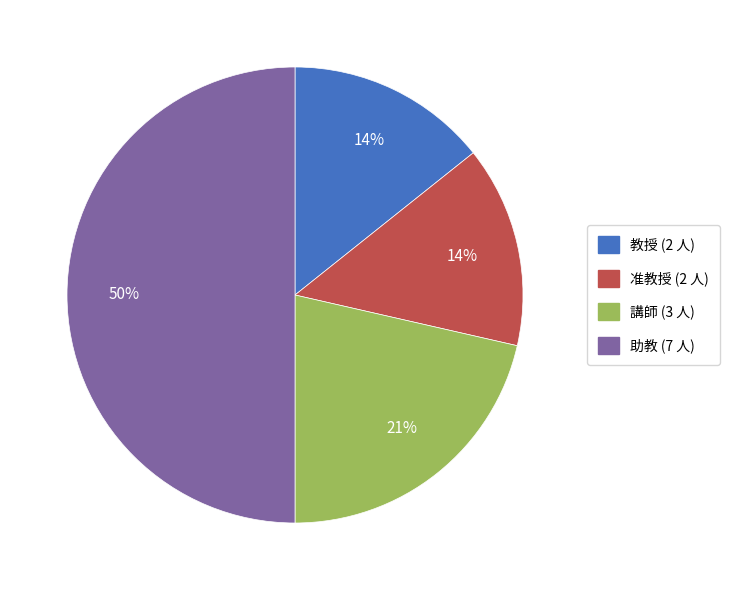

What is the ratio of the value at 教授 to the value at 准教授?

1.0